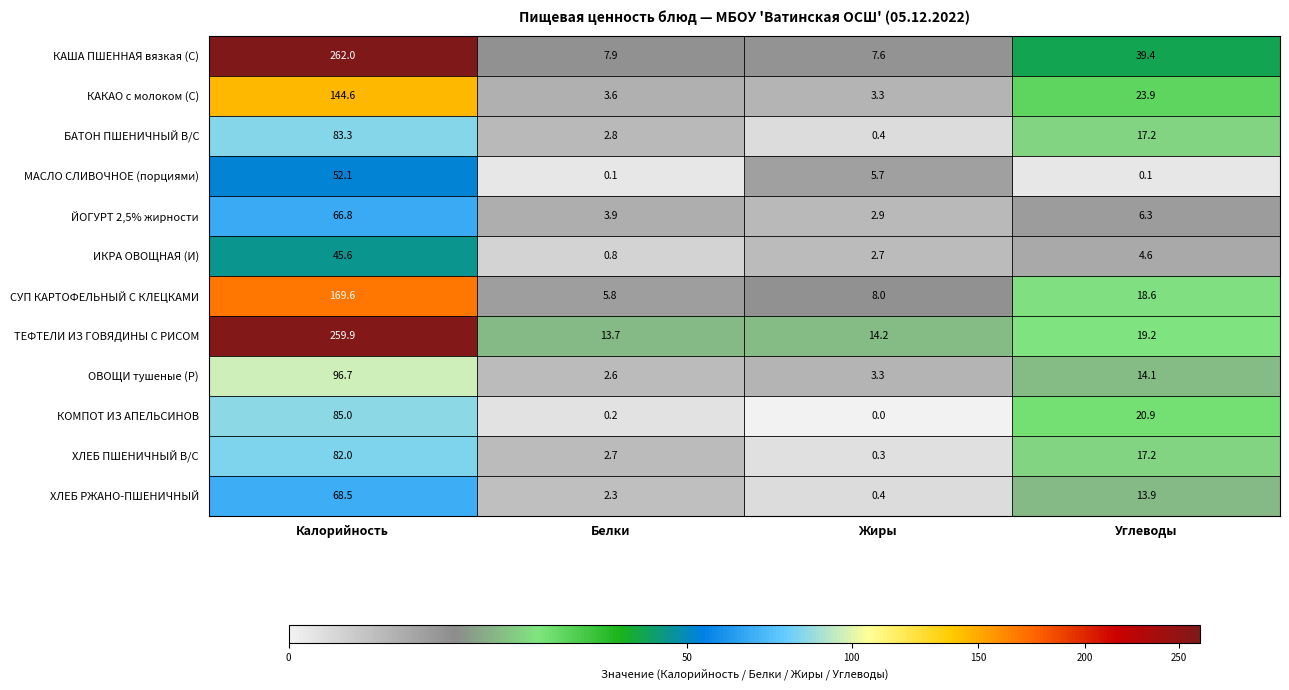

Which series has the widest spread of values?

КАША ПШЕННАЯ вязкая (С)